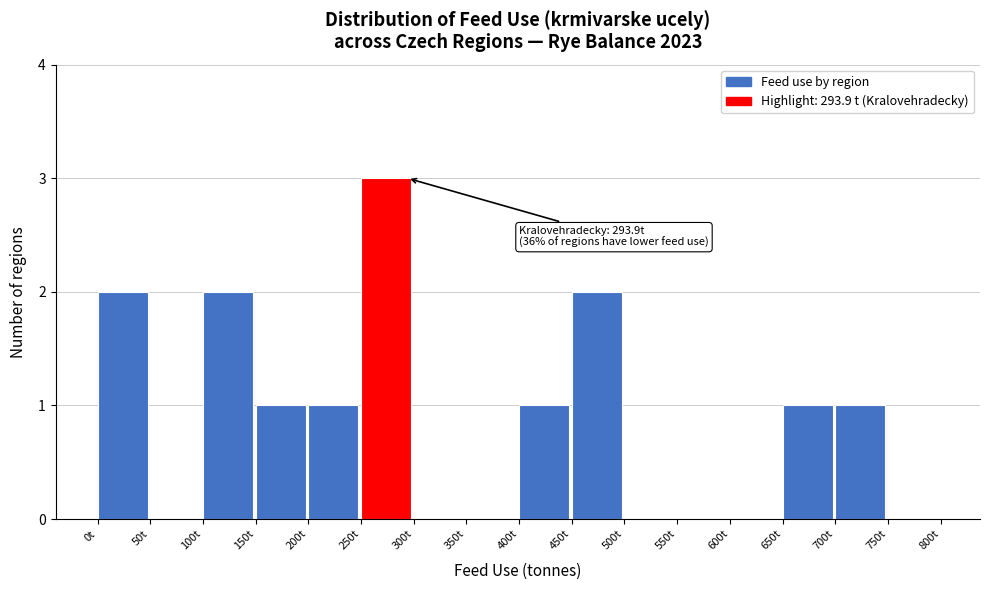

Which range on the x-axis has the tallest bar?

250 to 300